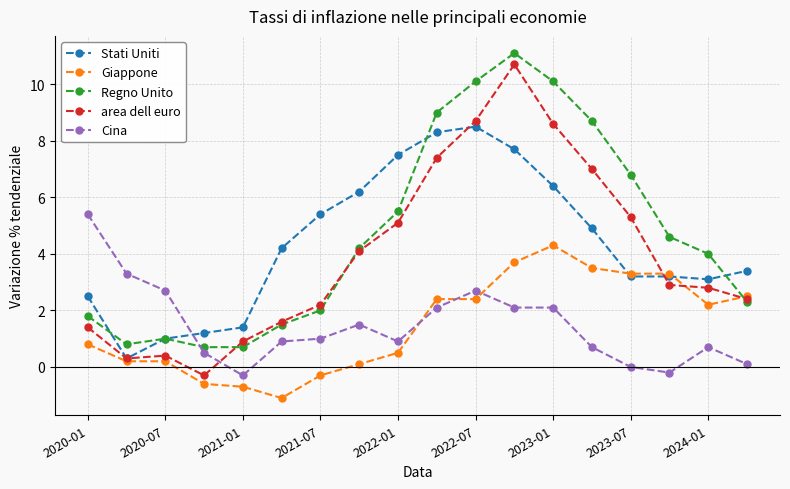

Which series has the largest range (max minus min)?

area dell euro